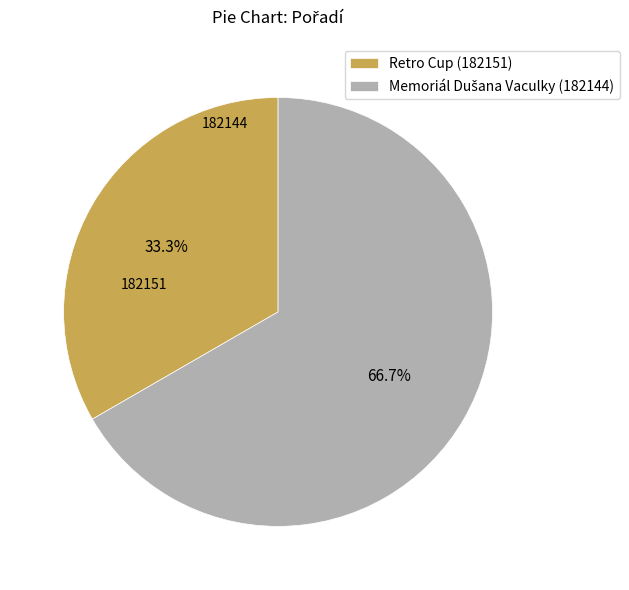

To the nearest percent, what is the difference between the largest and smallest slice percentages?

33%